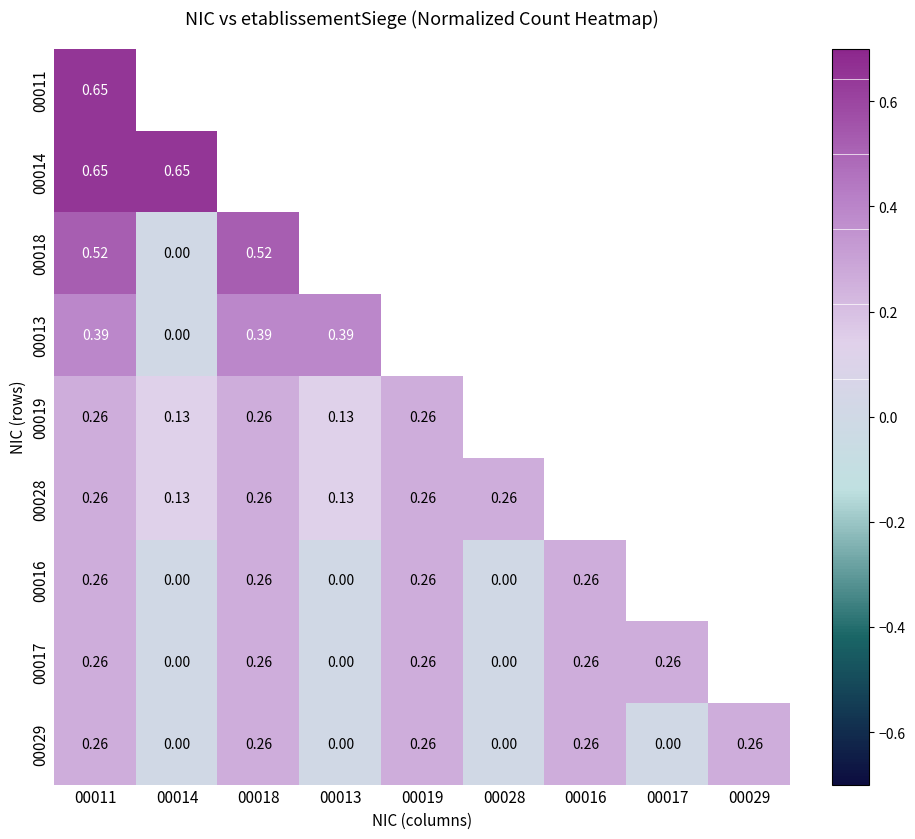

How many series are shown in this chart?

9